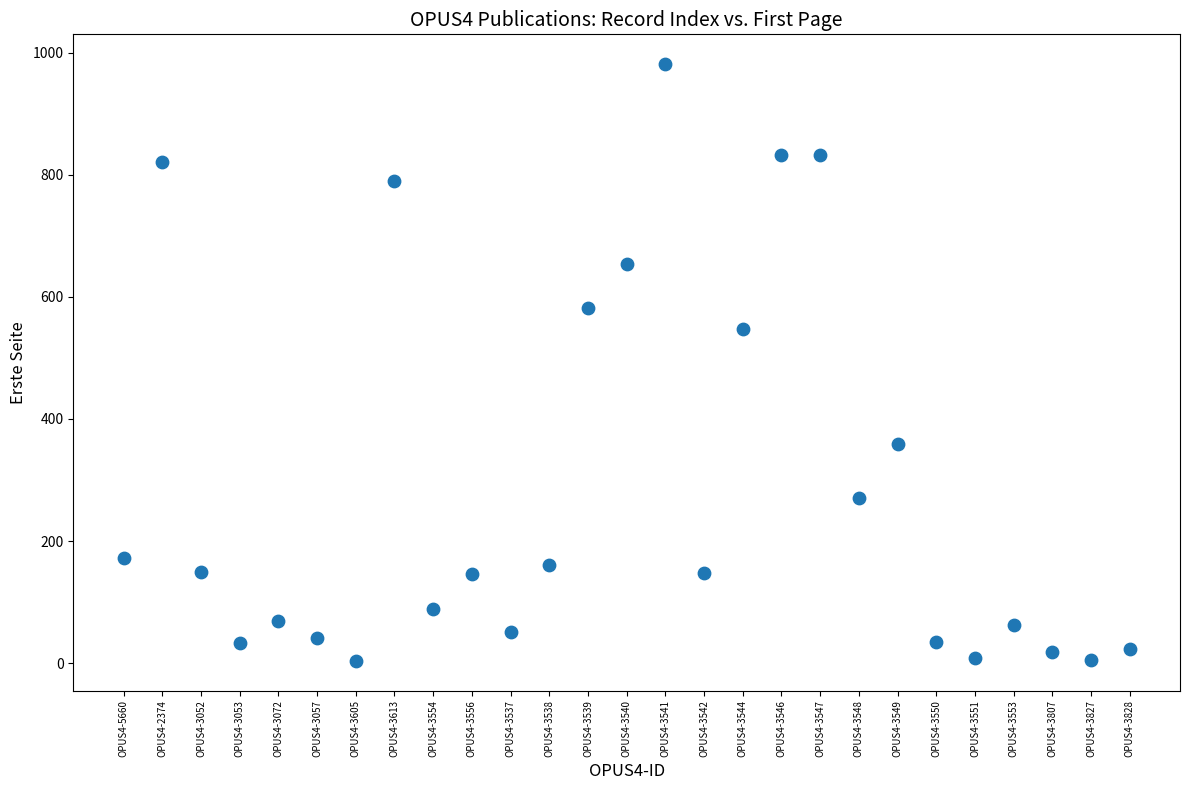

What Y value in the scatter plot is closest to 492?

547